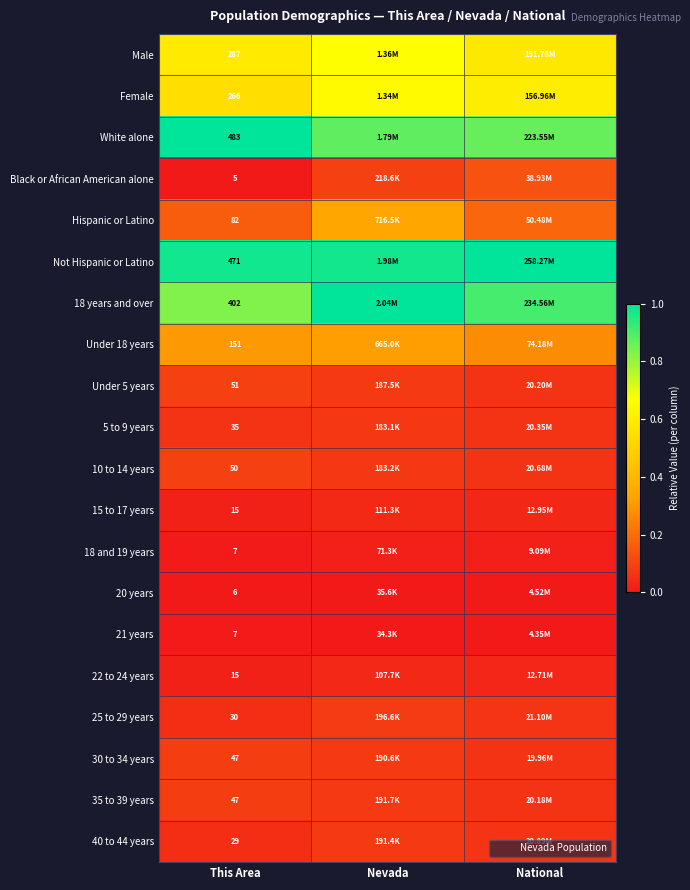

Is the value of 18 years and over at National greater than the value of 21 years at This Area?

Yes